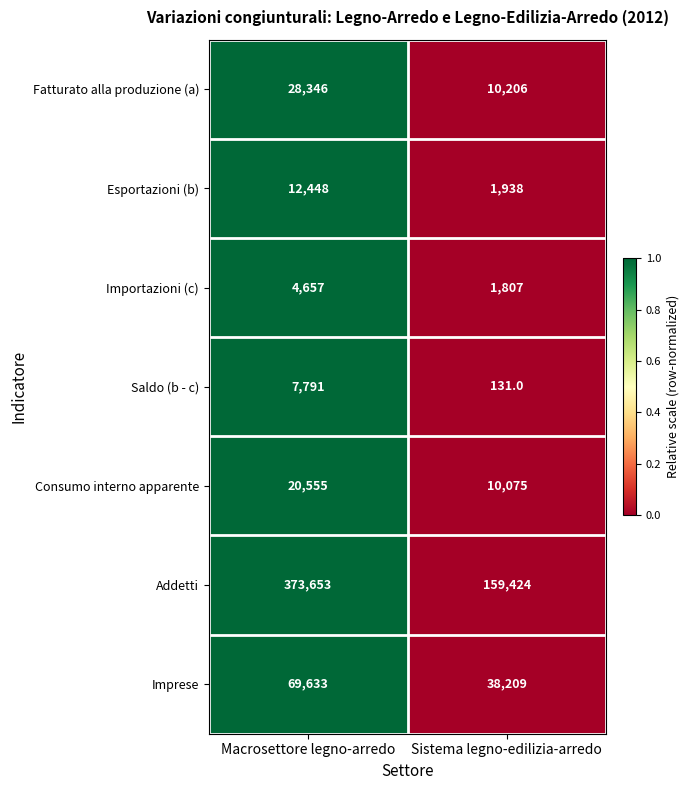

The value of Esportazioni (b) at Sistema legno-edilizia-arredo is 1938. True or false?

True